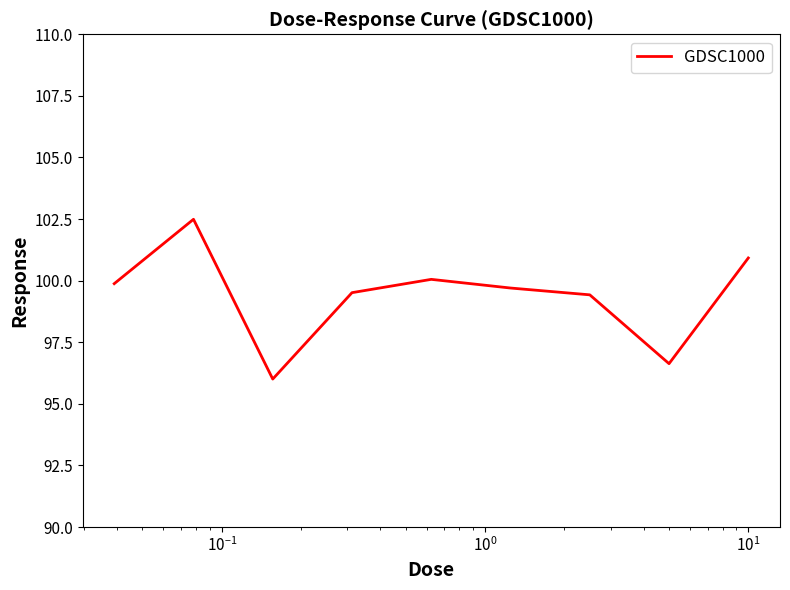

What is the difference between the maximum and minimum values?

6.5